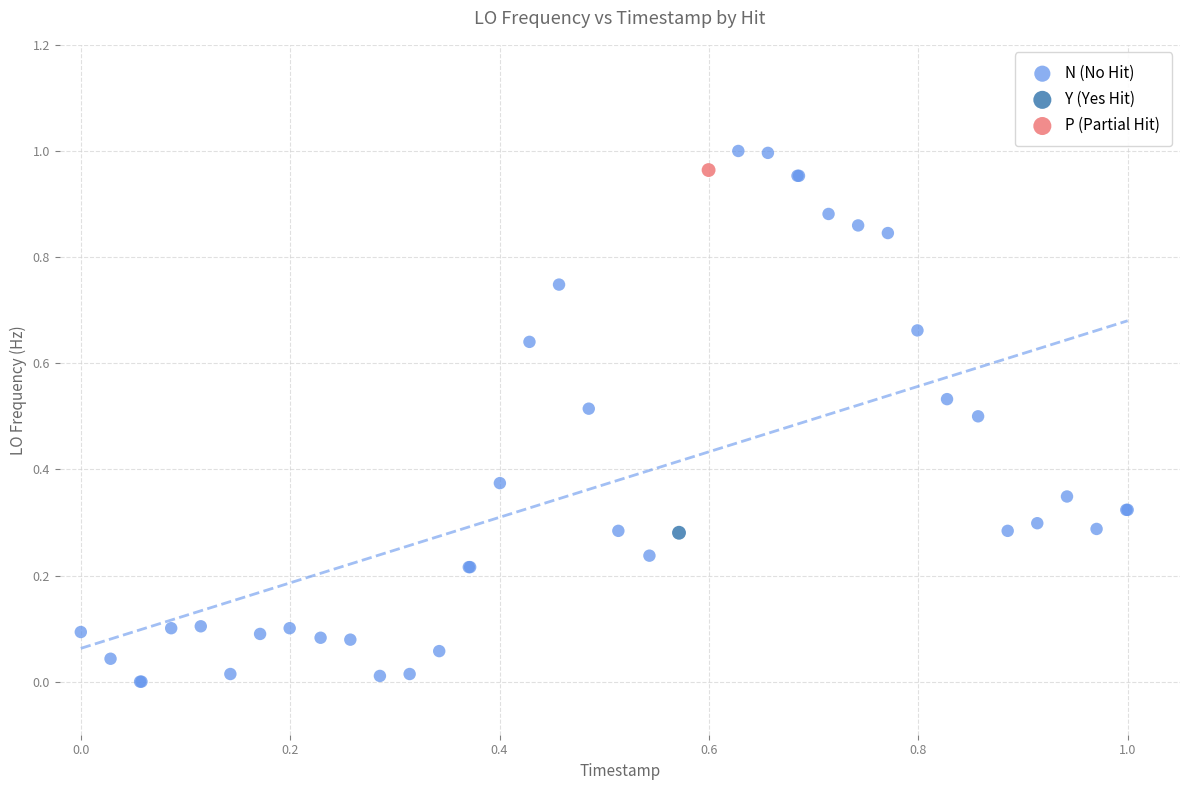

What are all the series names shown in the legend?

N (No Hit), Y (Yes Hit), P (Partial Hit)